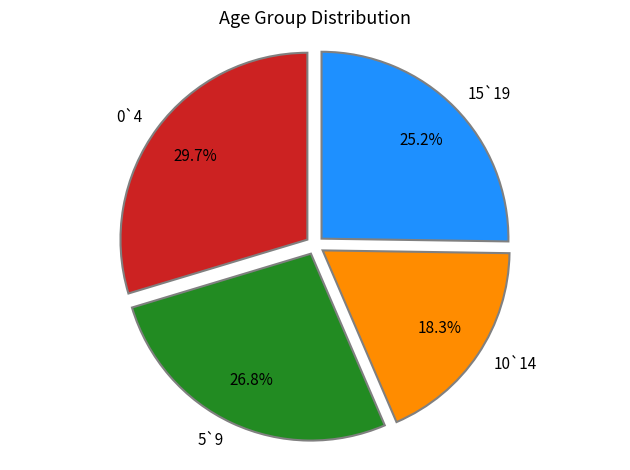

The 0`4 slice represents 30% of the pie. True or false?

True